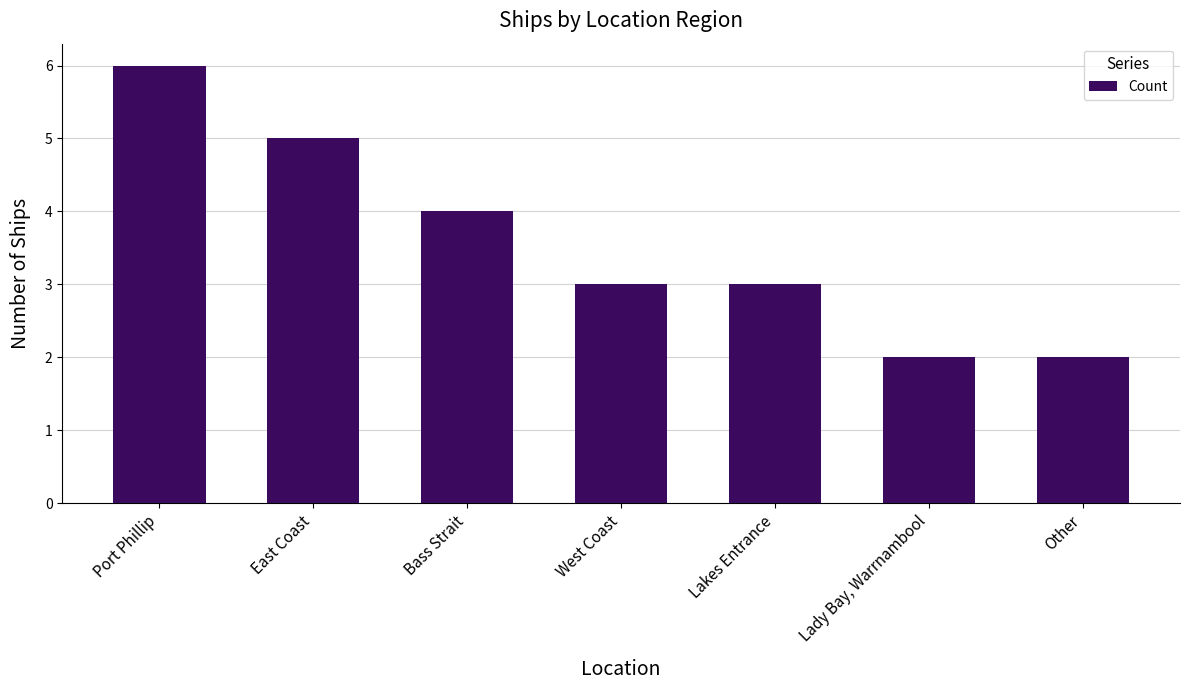

What is the sum of the values at Other and East Coast?

7